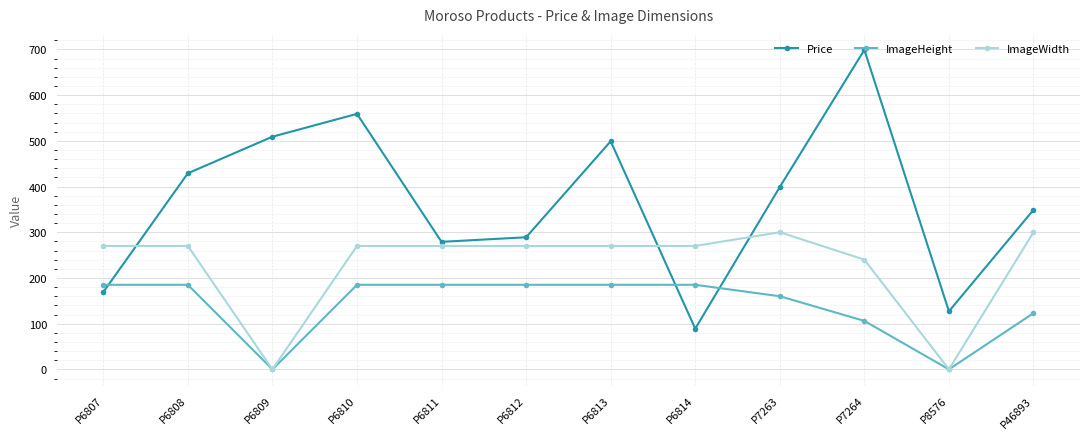

What are all the series names shown in the legend?

Price, ImageHeight, ImageWidth